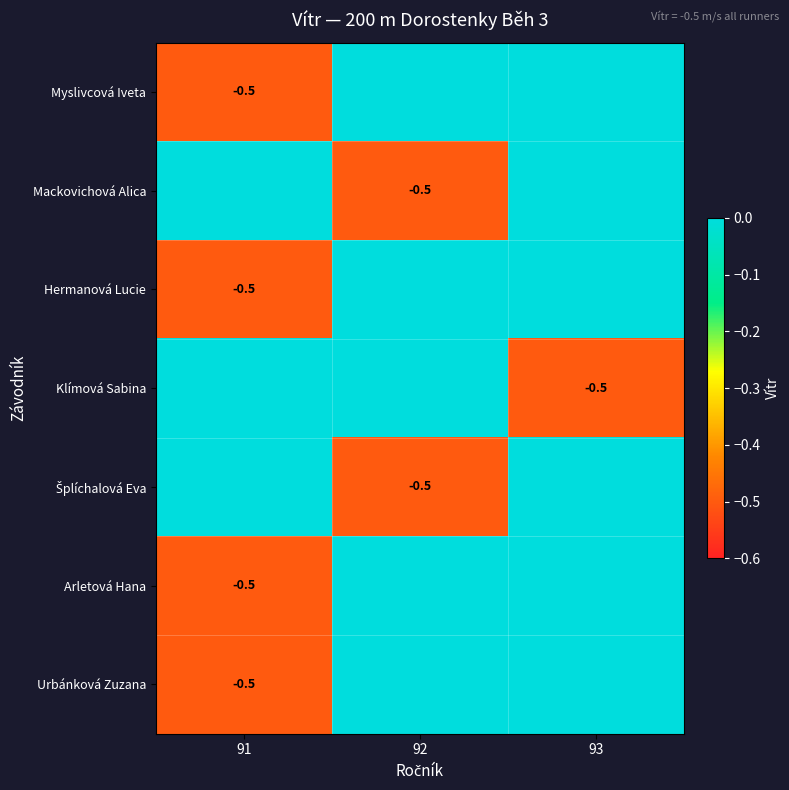

What is the difference between the Arletová Hana values at 92 and 91?

0.5